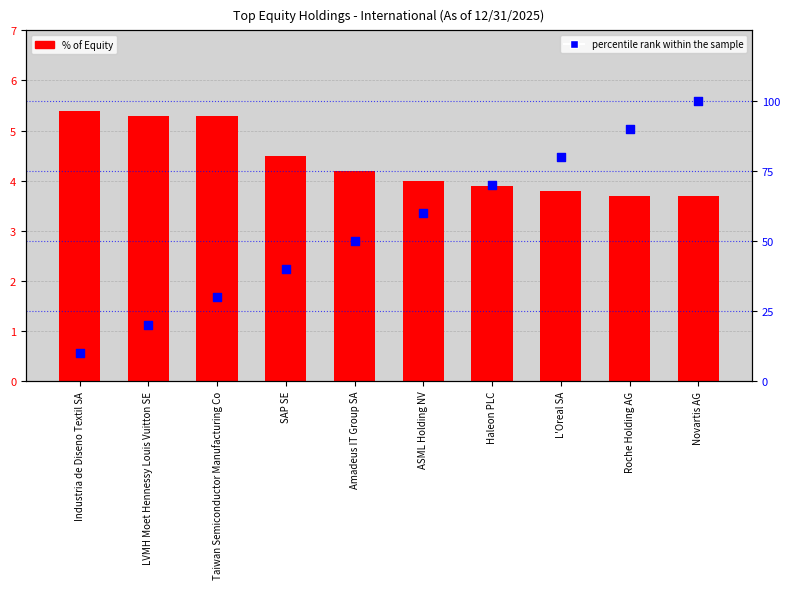

What are all the series names shown in the legend?

% of Equity, percentile rank within the sample